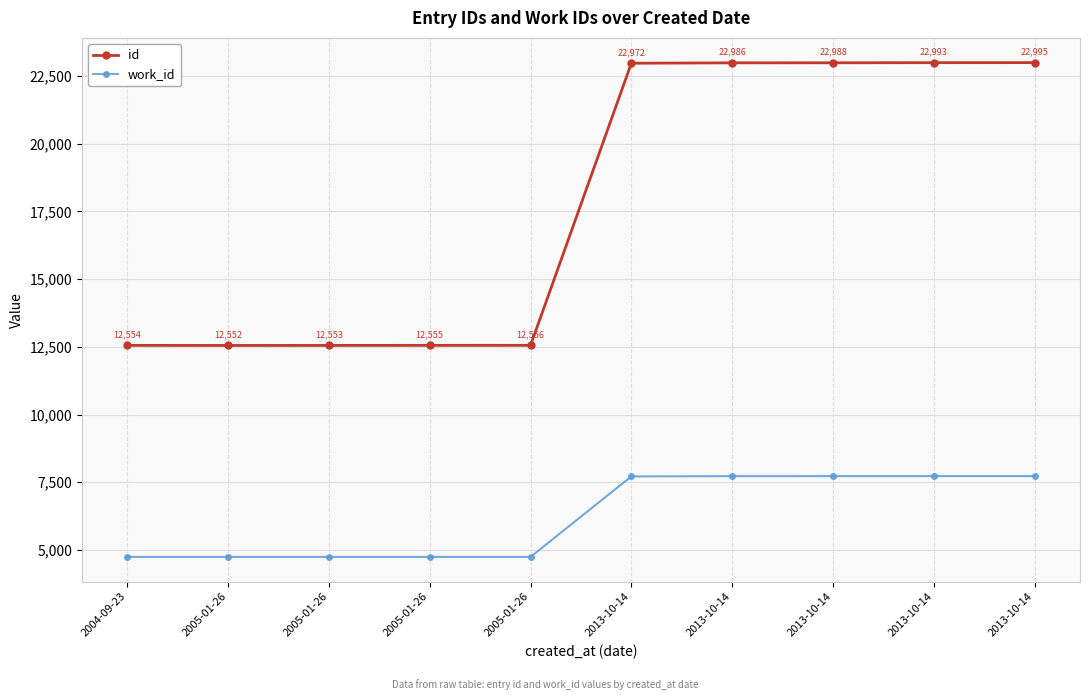

True or false: id and work_id intersect in this chart.

False